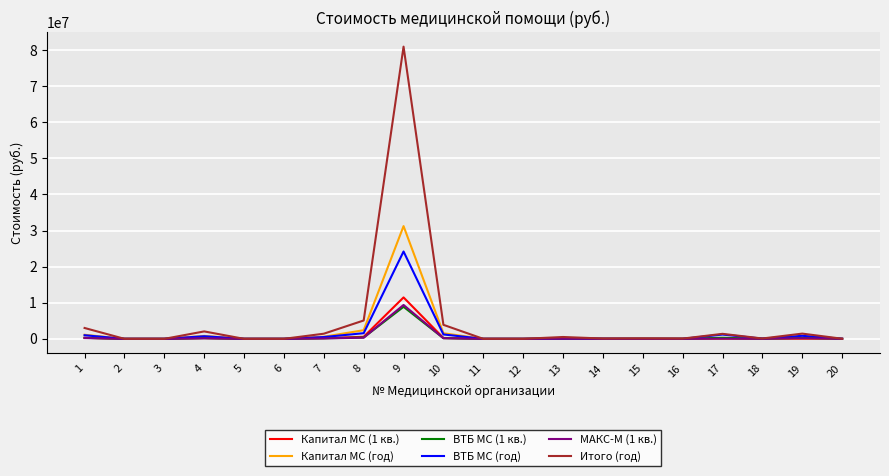

True or false: Итого (год) has a value of 5085350.0 at 8.

True